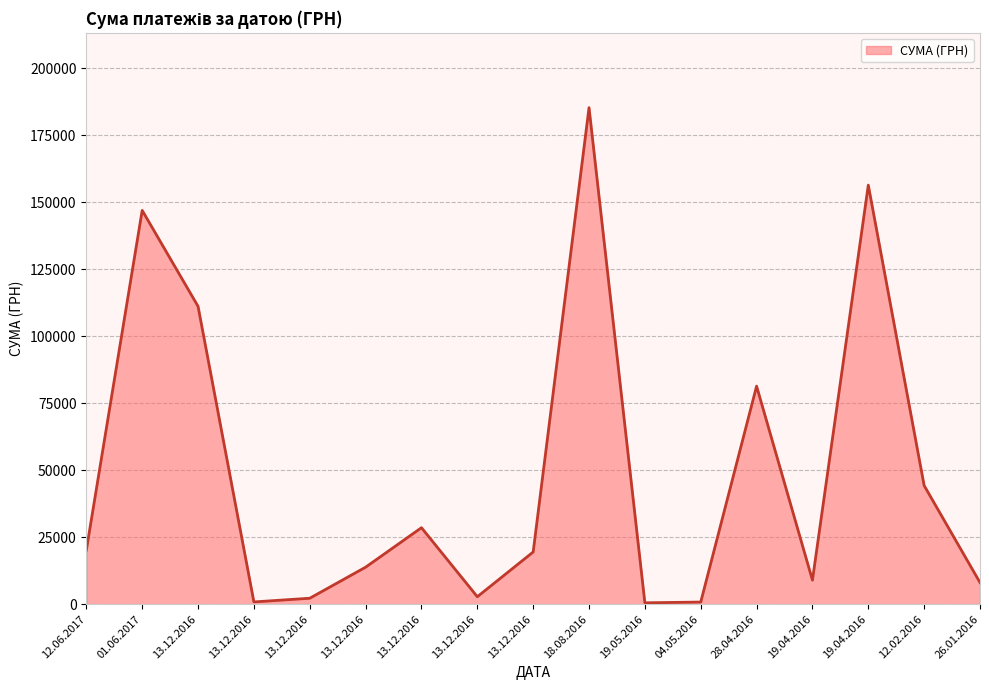

How many lines are shown in the chart?

1